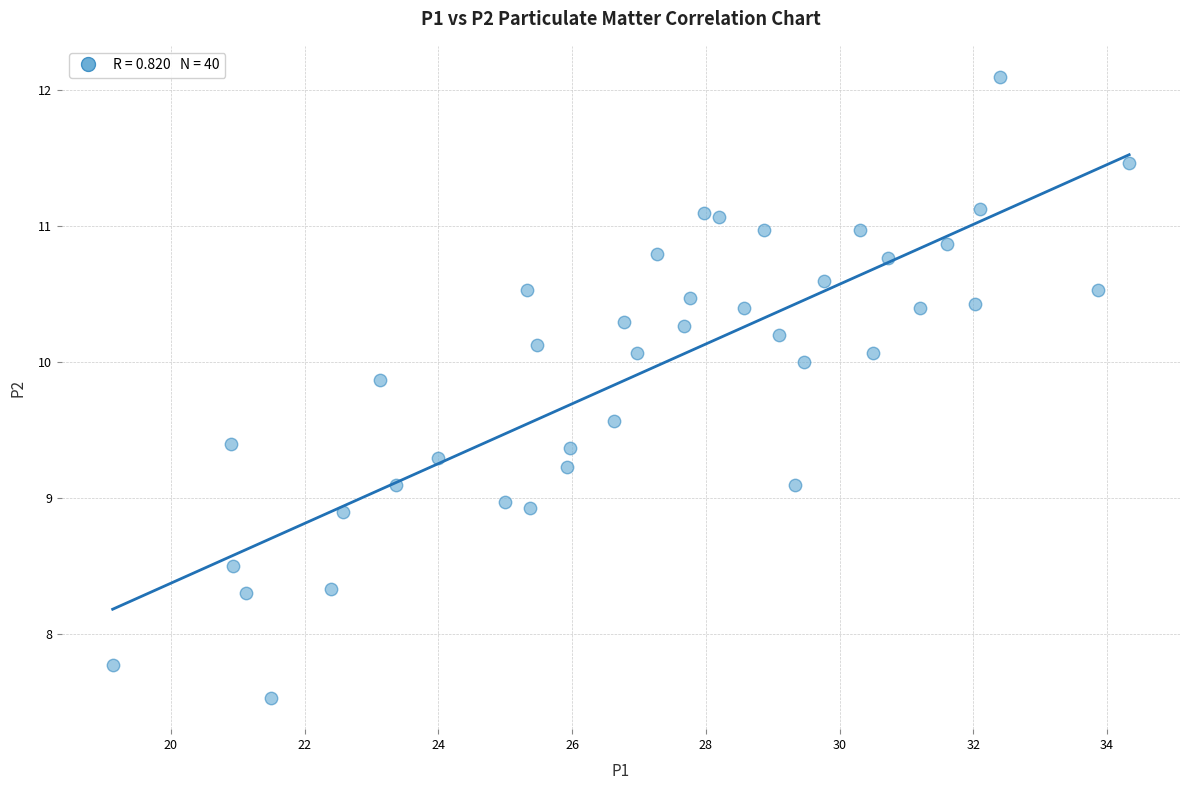

What is the range of X values (max minus min)?

15.2